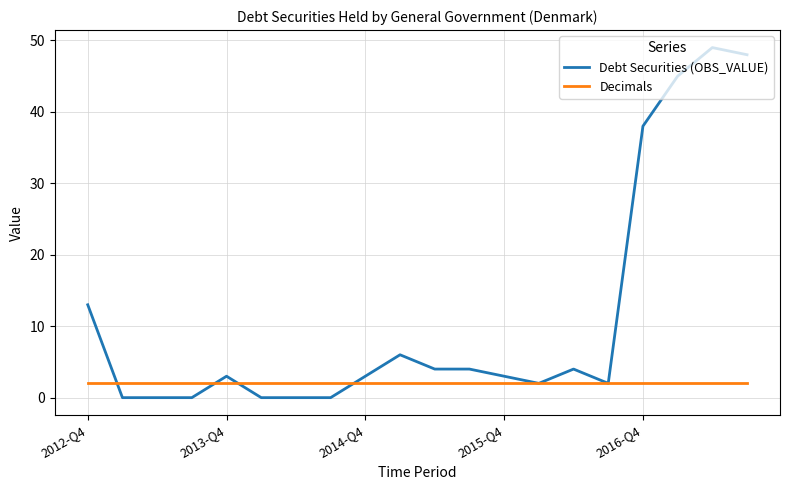

List the series in order of their peak value, highest first.

Debt Securities (OBS_VALUE), Decimals